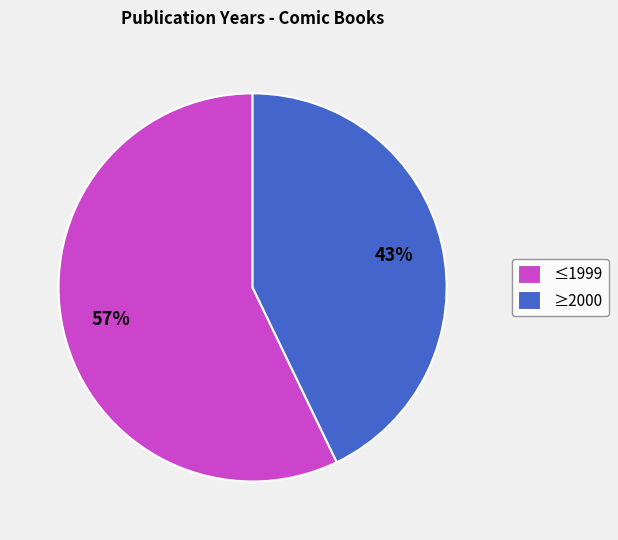

Count the number of slices in the pie.

2